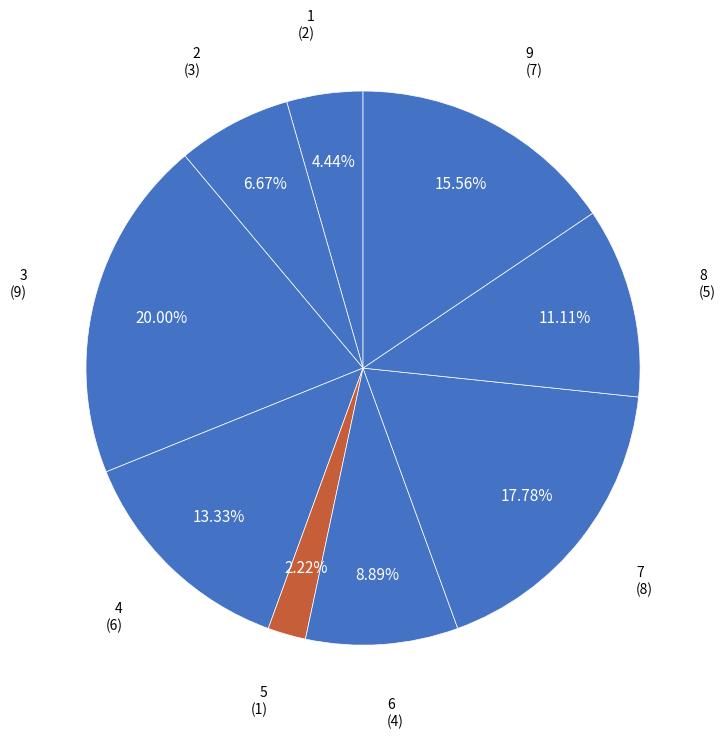

How many slices are in this pie chart?

9